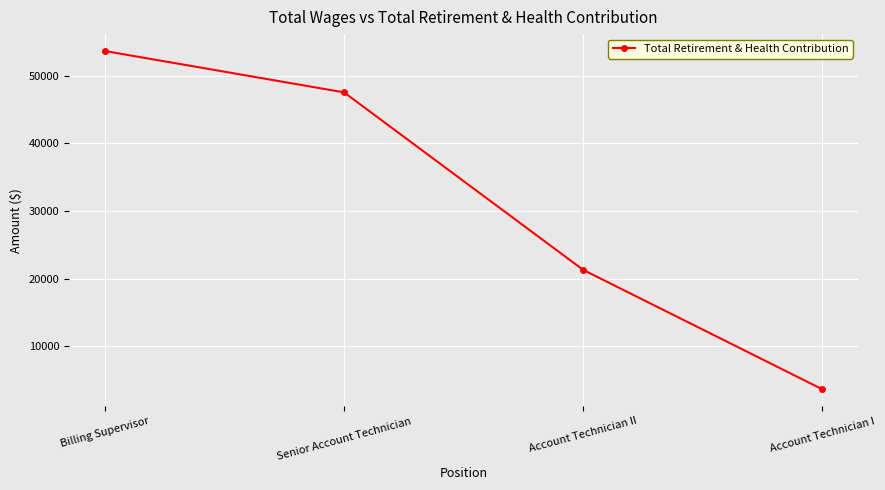

Count the number of categories in the chart.

4